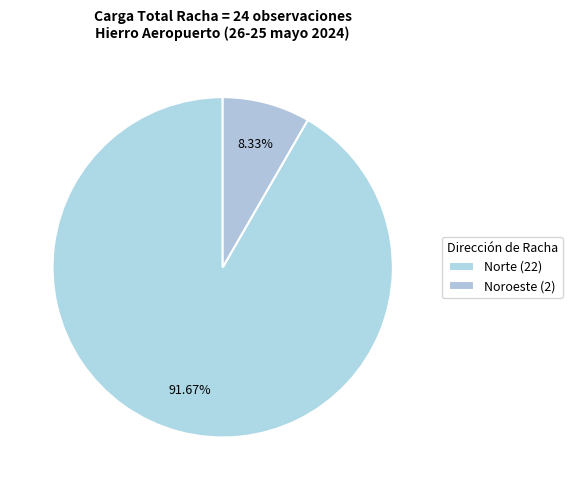

How many slices are in this pie chart?

2